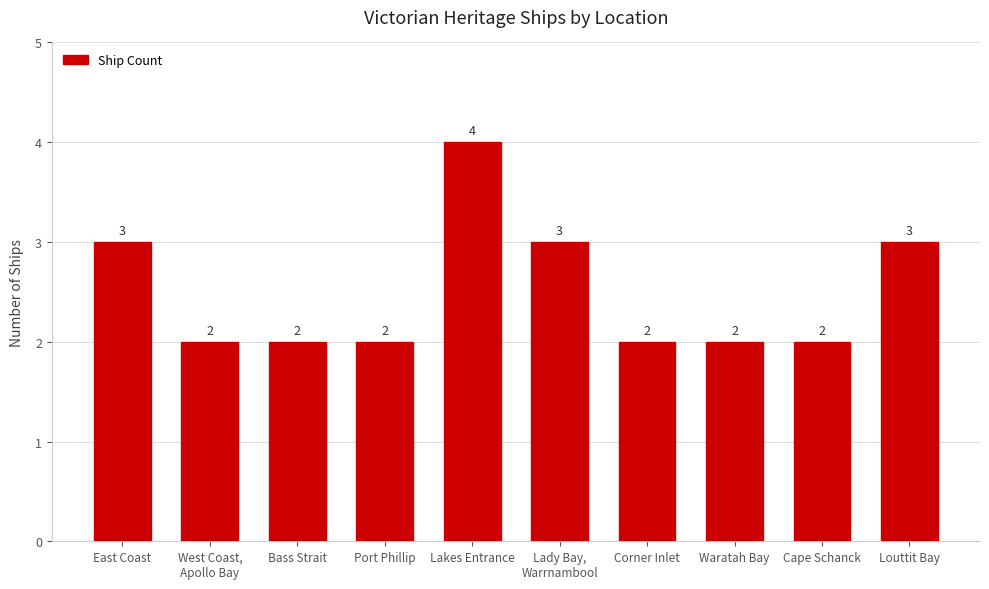

Reading left to right, list all the values displayed in this chart.

East Coast=3	West Coast,
Apollo Bay=2	Bass Strait=2	Port Phillip=2	Lakes Entrance=4	Lady Bay,
Warrnambool=3	Corner Inlet=2	Waratah Bay=2	Cape Schanck=2	Louttit Bay=3